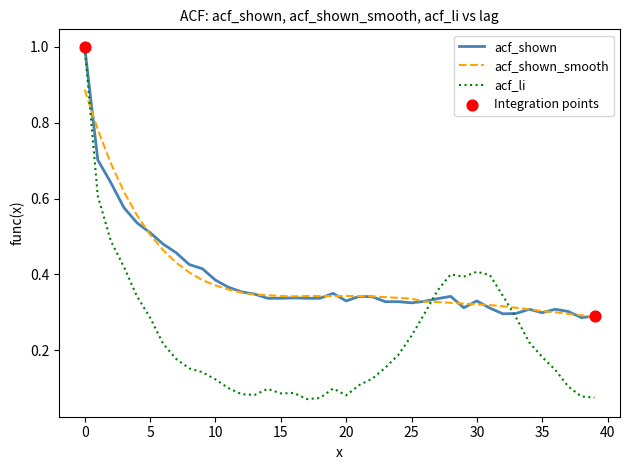

What is the highest value of the acf_shown series?

1.0